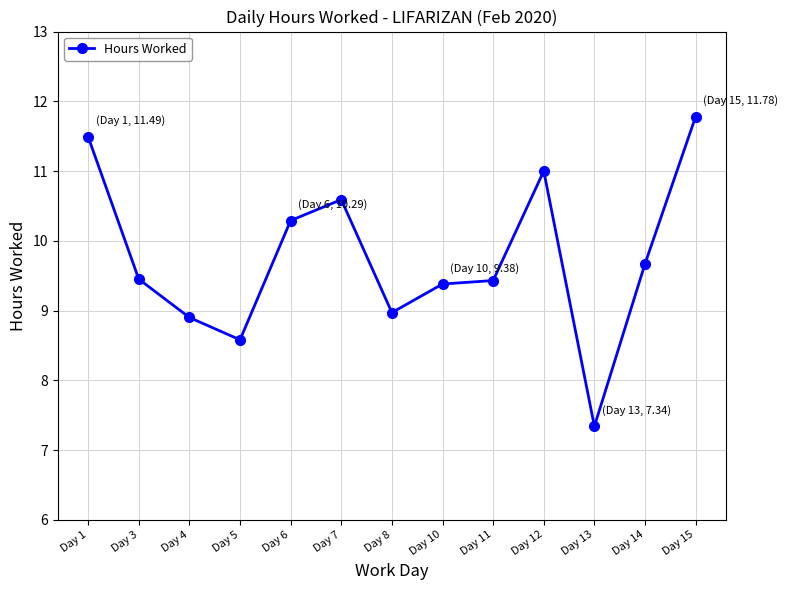

What is the sum of the values at Day 15 and Day 8?

20.8